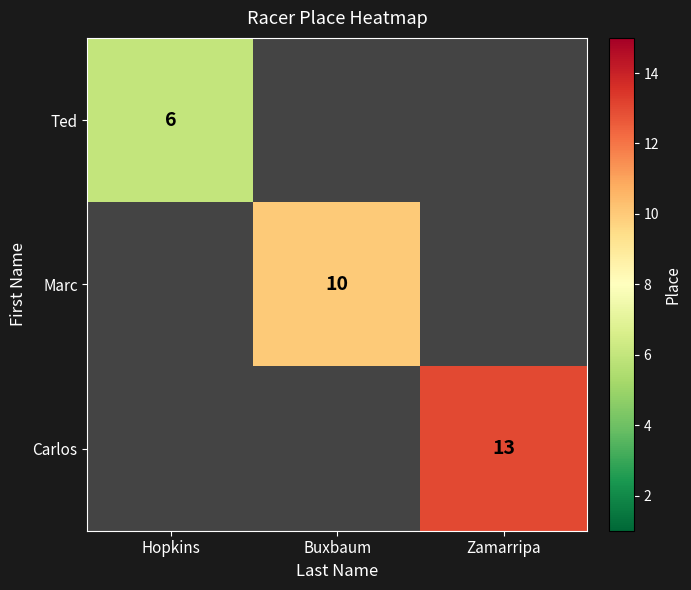

The value of Carlos at Zamarripa is 13. True or false?

True